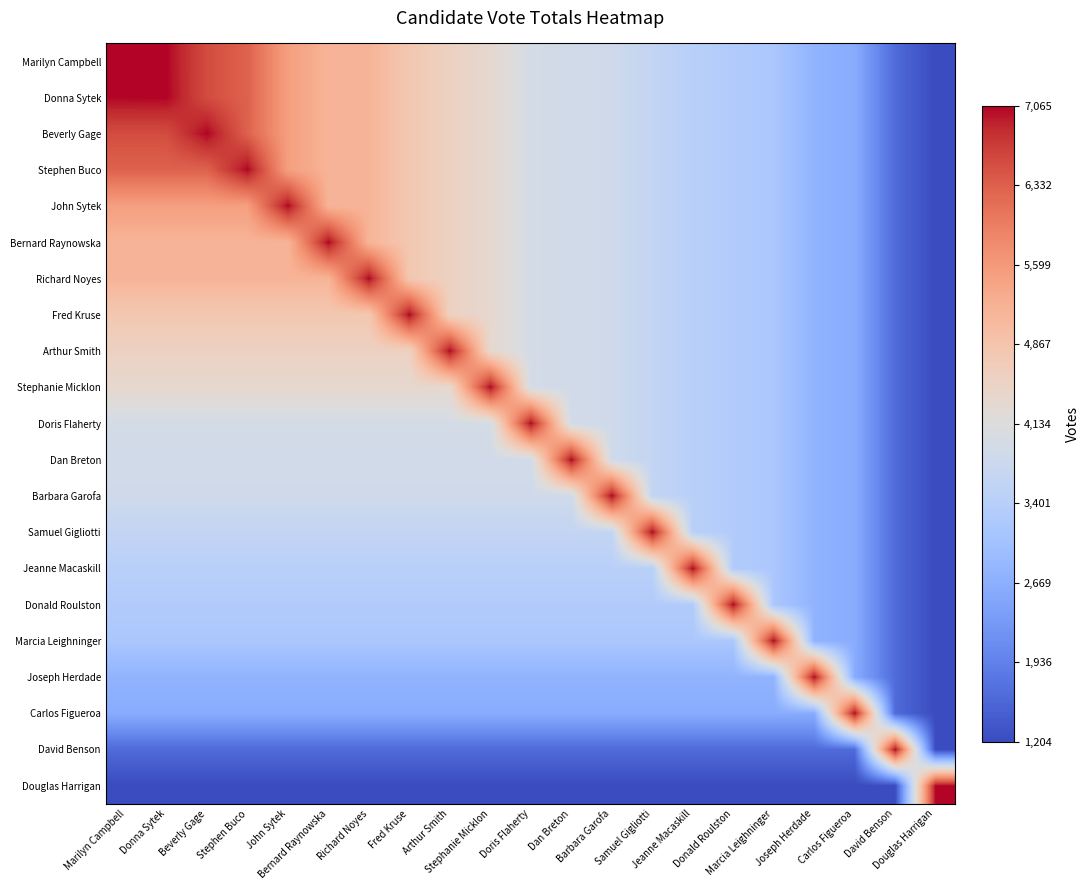

Rank the series at Beverly Gage from lowest to highest value.

Douglas Harrigan, David Benson, Carlos Figueroa, Joseph Herdade, Marcia Leighninger, Donald Roulston, Jeanne Macaskill, Samuel Gigliotti, Barbara Garofa, Dan Breton, Doris Flaherty, Stephanie Micklon, Arthur Smith, Fred Kruse, Richard Noyes, Bernard Raynowska, John Sytek, Stephen Buco, Marilyn Campbell, Donna Sytek, Beverly Gage